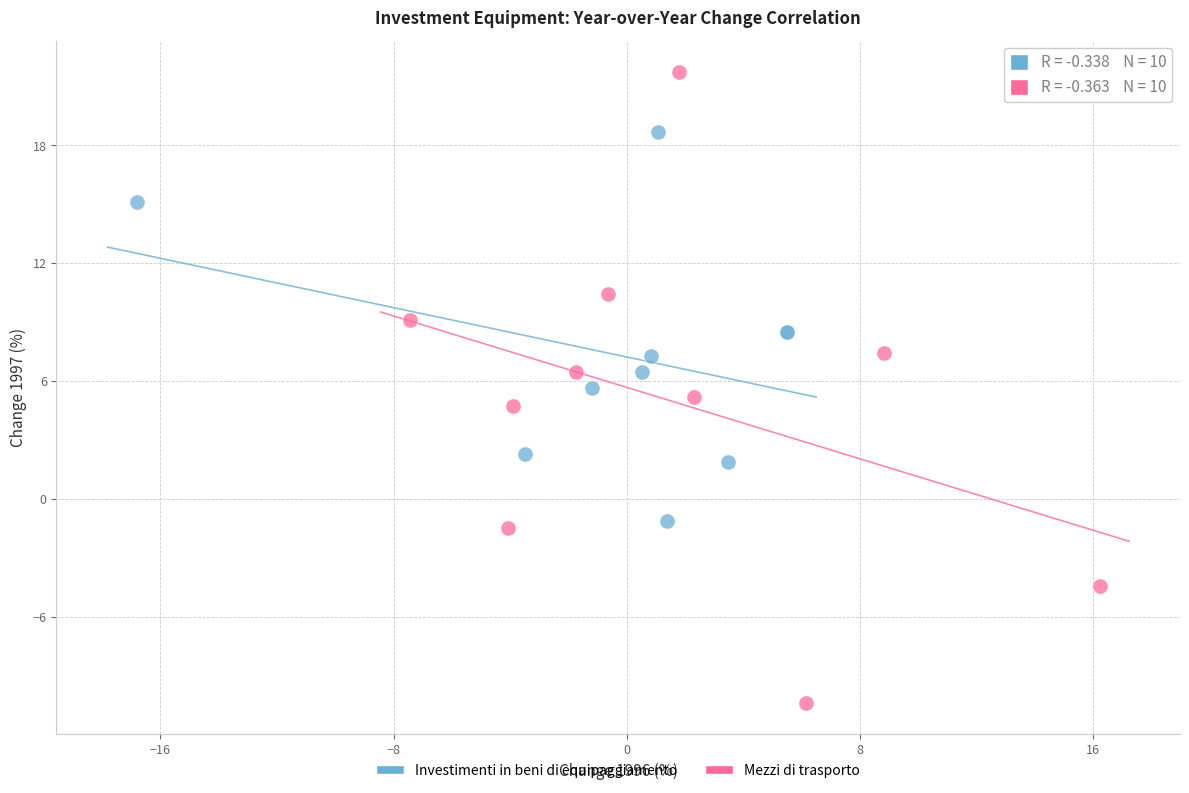

What are all the series names shown in the legend?

Investimenti in beni di equipaggiamento, Mezzi di trasporto